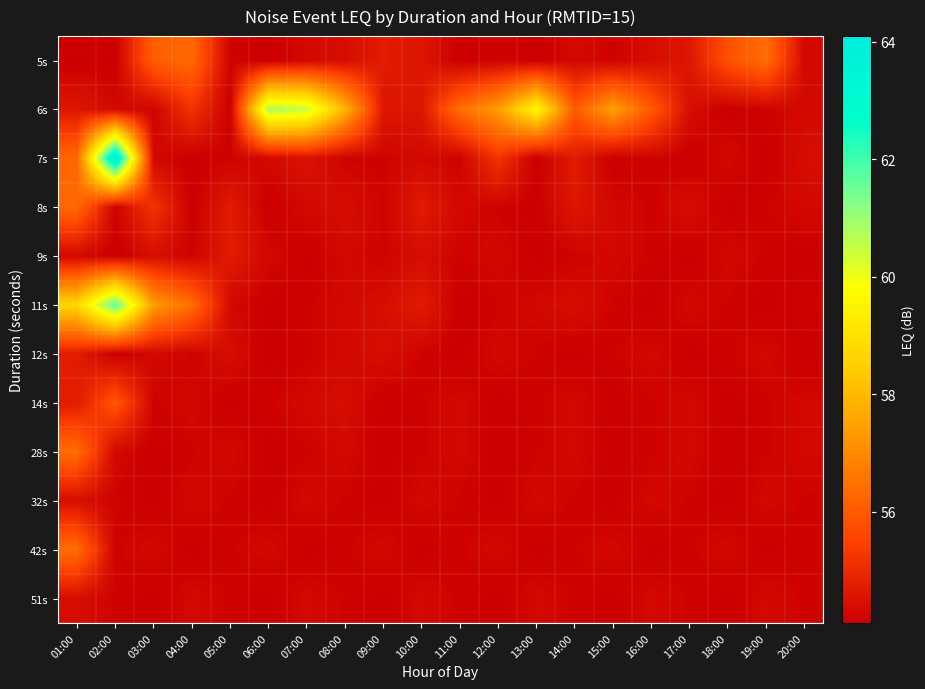

Which has a higher value, 13:00 or 12:00?

12:00